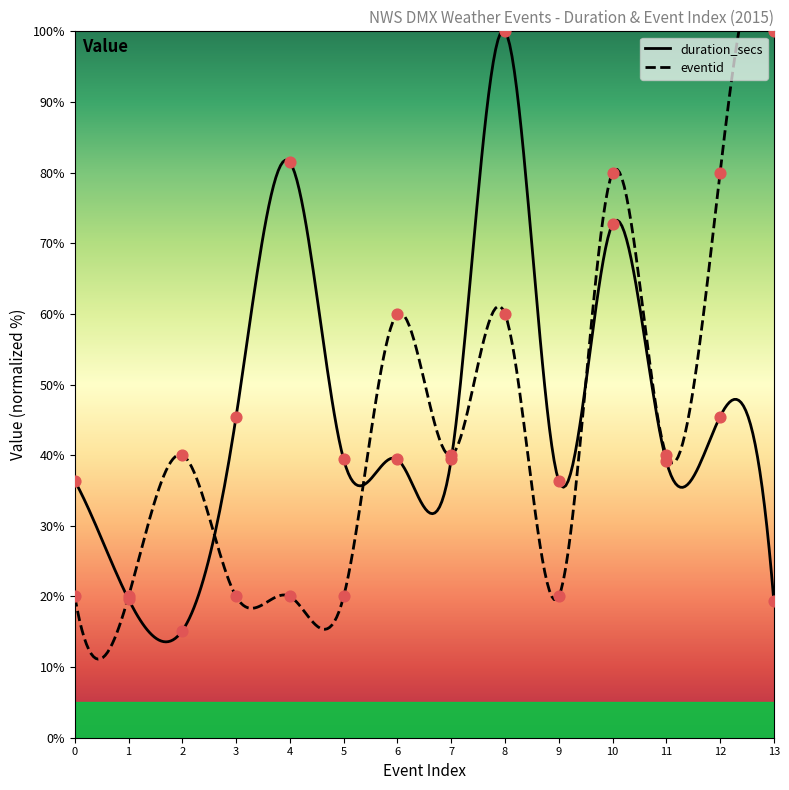

What are all the series names shown in the legend?

duration_secs, eventid